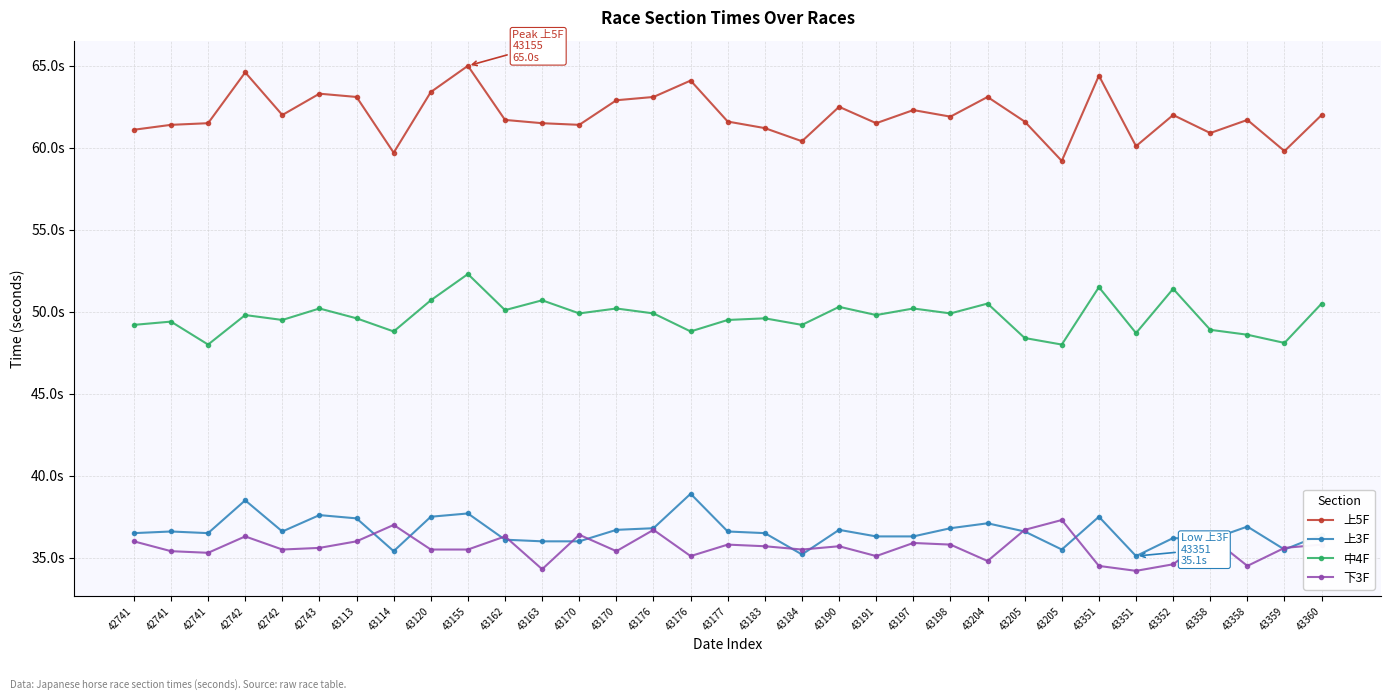

At how many categories does at least one series exceed 34?

33